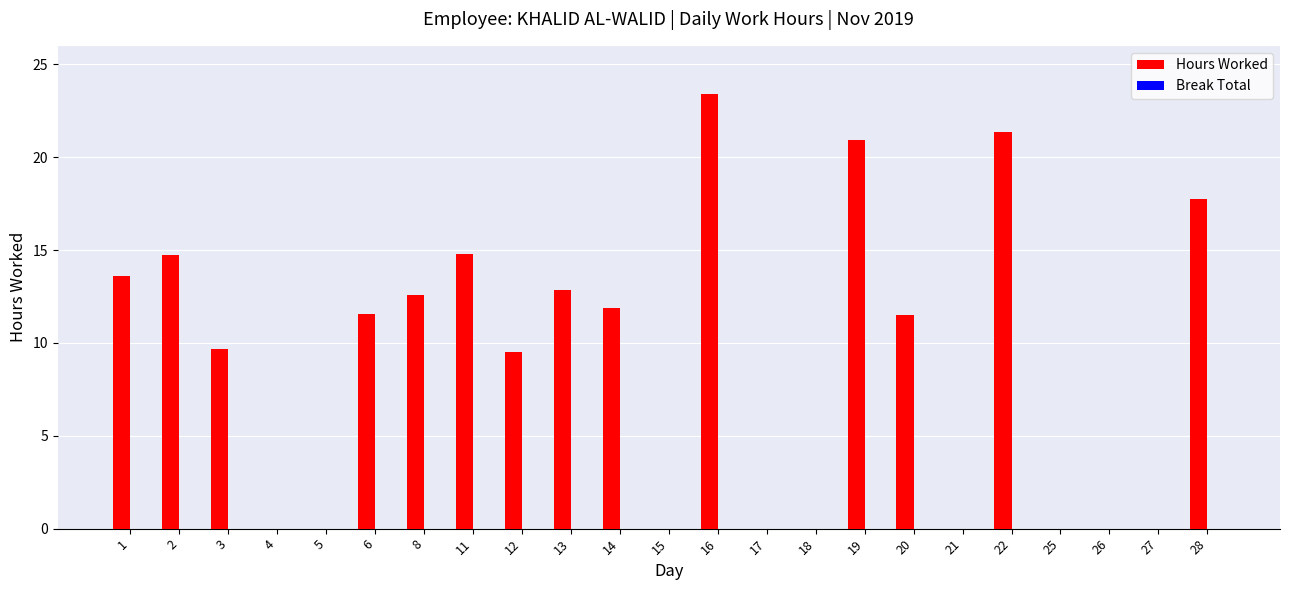

What is the sum of all values?

206.1